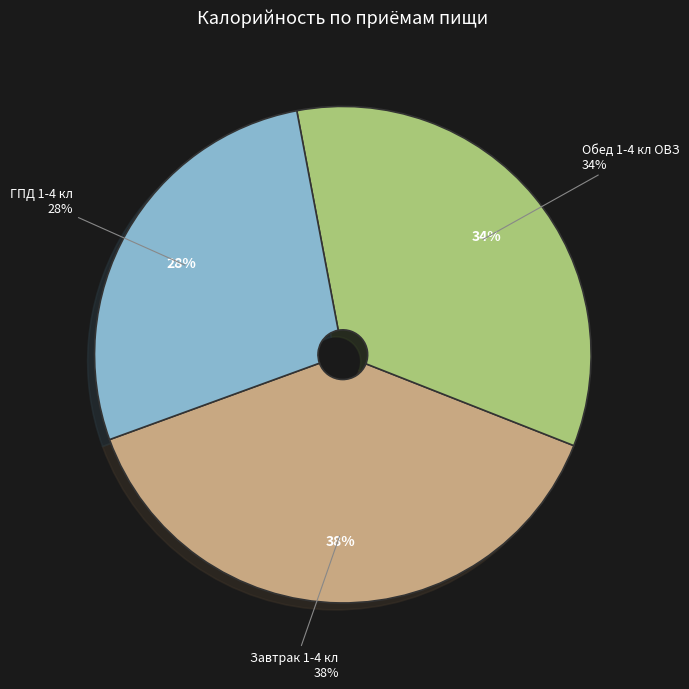

Is it true that Завтрак 1-4 кл is 38% of the pie?

True